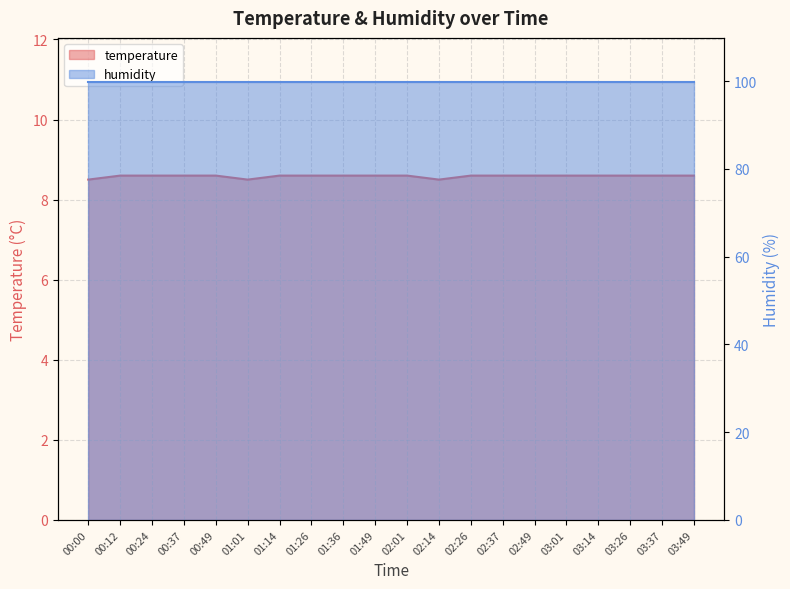

The value at 02:37 is 13.7. True or false?

False